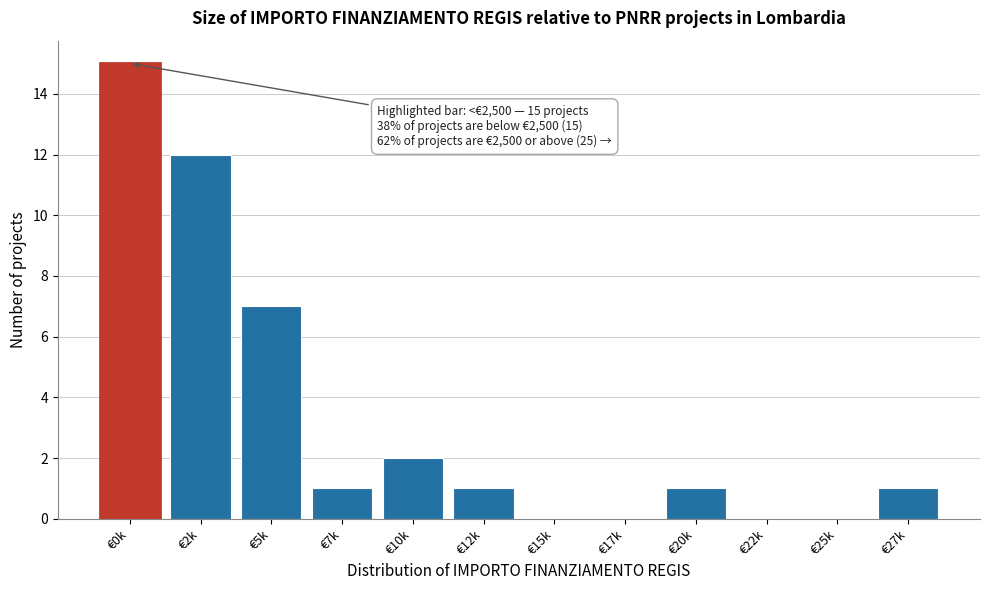

Reading right to left, list all the values displayed in this chart.

€27k=1	€25k=0	€22k=0	€20k=1	€17k=0	€15k=0	€12k=1	€10k=2	€7k=1	€5k=7	€2k=12	€0k=15